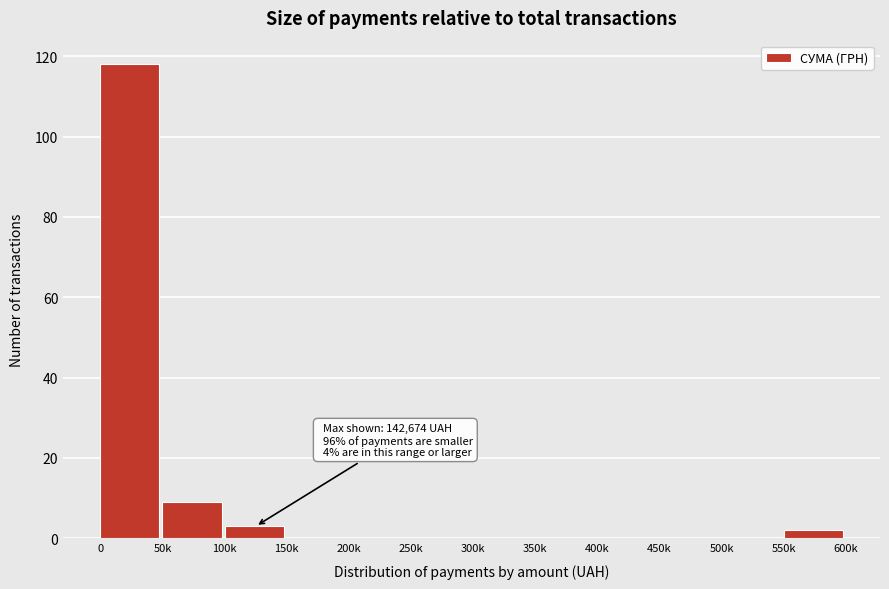

Reading right to left, extract all data points from this chart.

550k=2	500k=0	450k=0	400k=0	350k=0	300k=0	250k=0	200k=0	150k=0	100k=3	50k=9	0=118